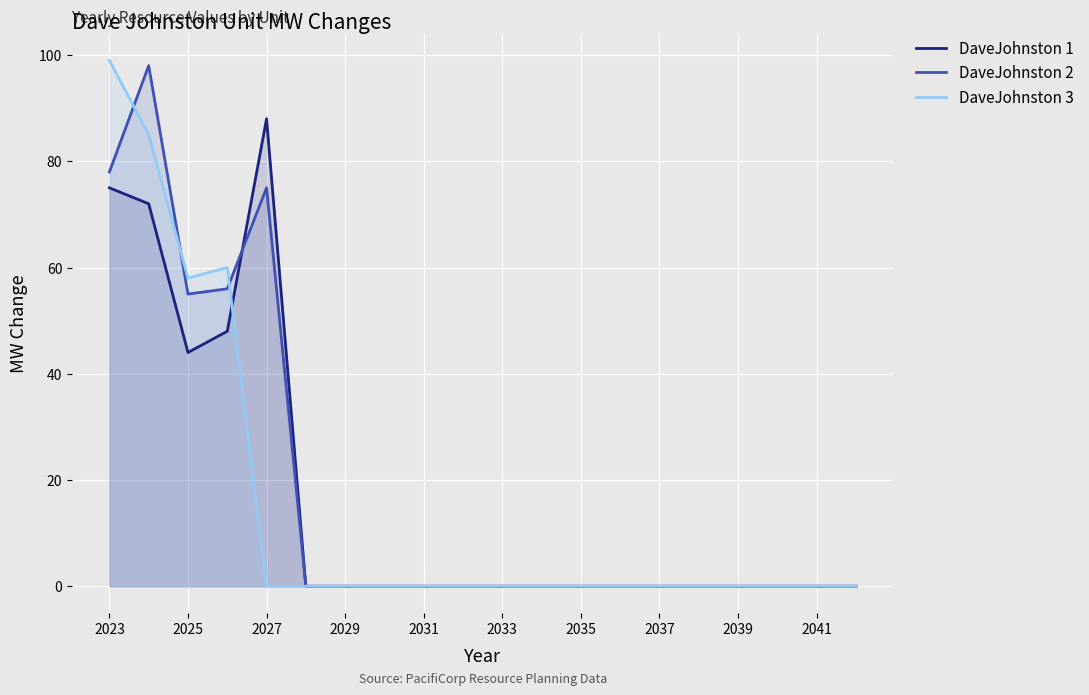

The DaveJohnston 1 series shows 0 at 2035. True or false?

True